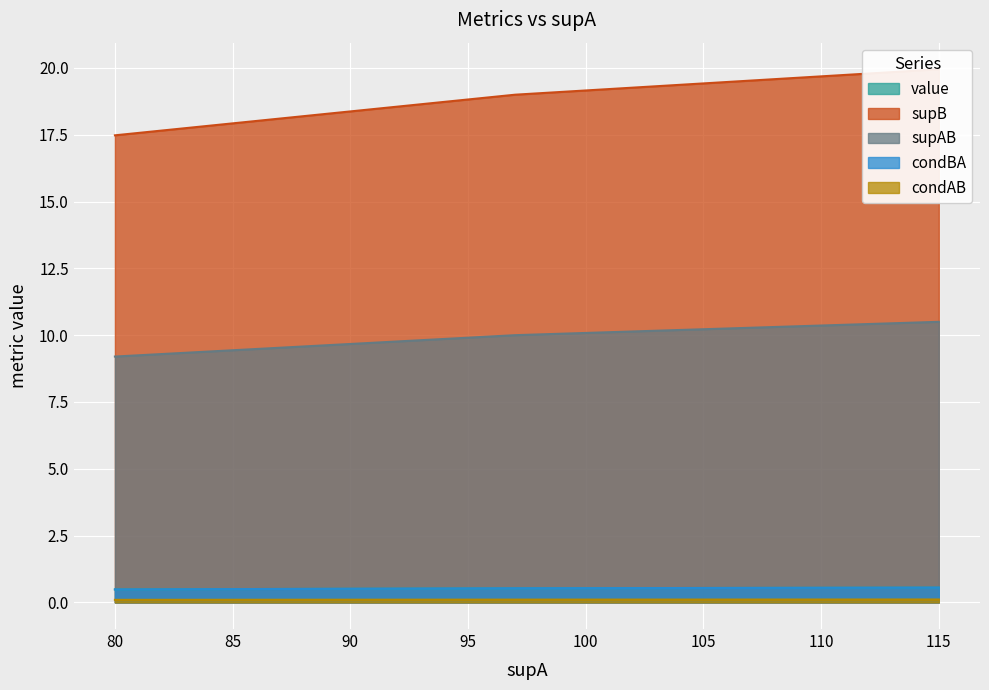

How many series are shown in this chart?

5